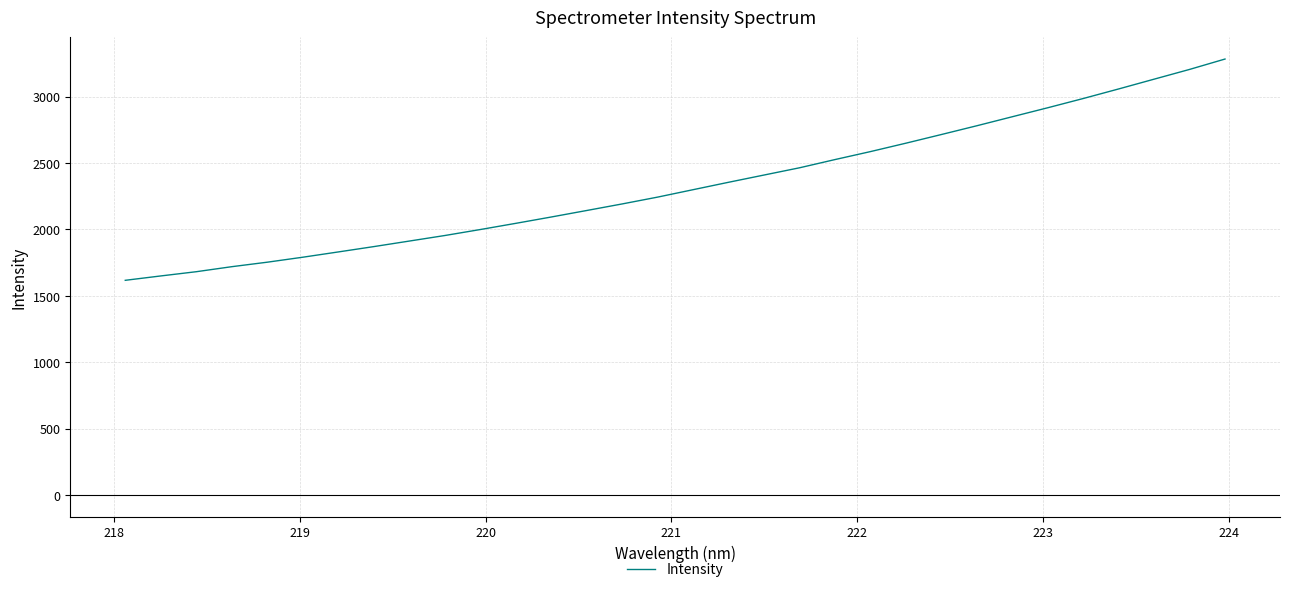

What is the smallest value displayed?

1617.2